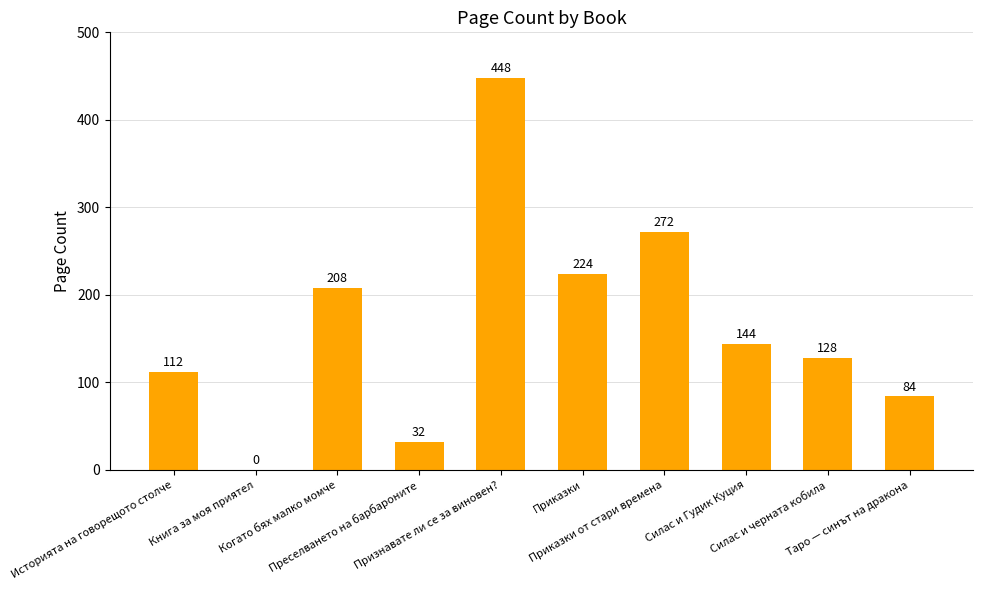

How many categories are shown in the chart?

10